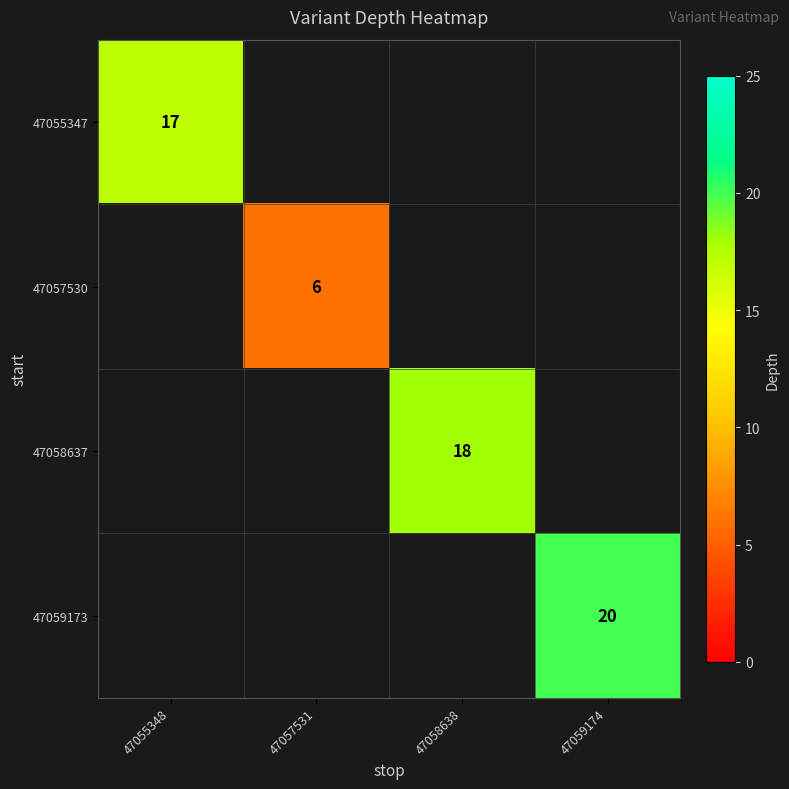

The 47058637 series shows 26 at 47058638. True or false?

False